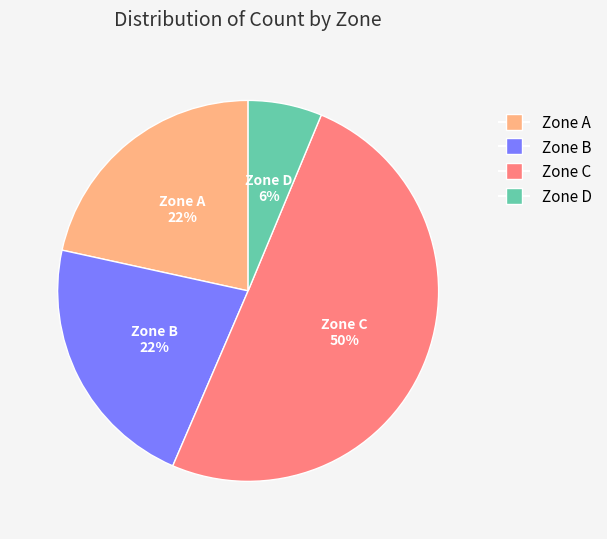

How many slices are in this pie chart?

4